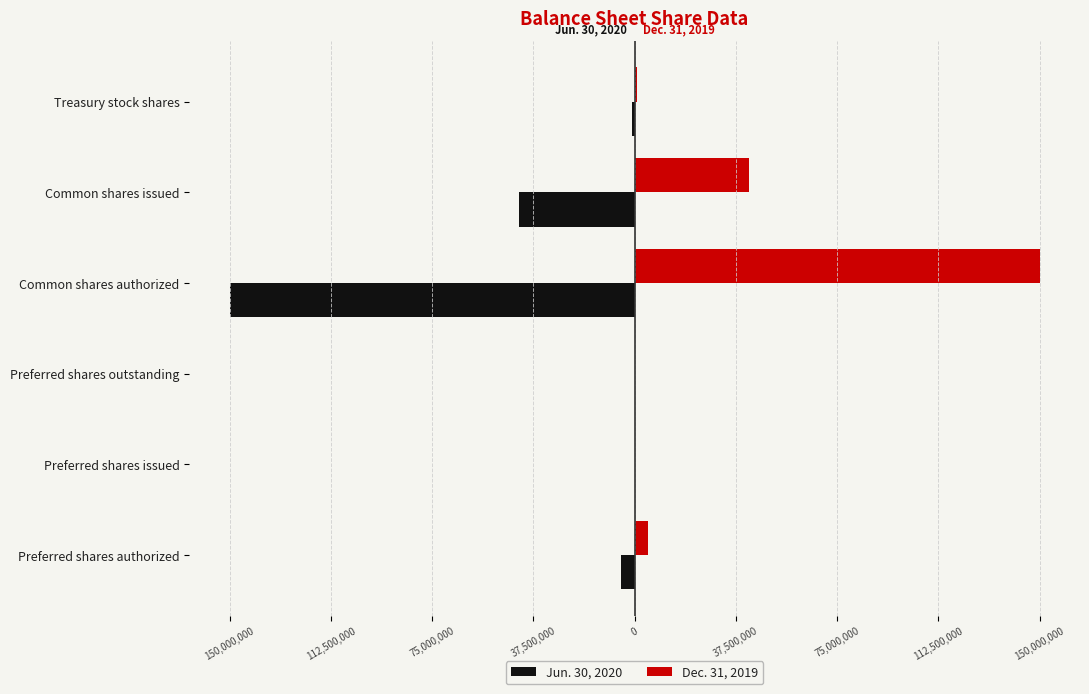

Which series has the widest spread of values?

Jun. 30, 2020